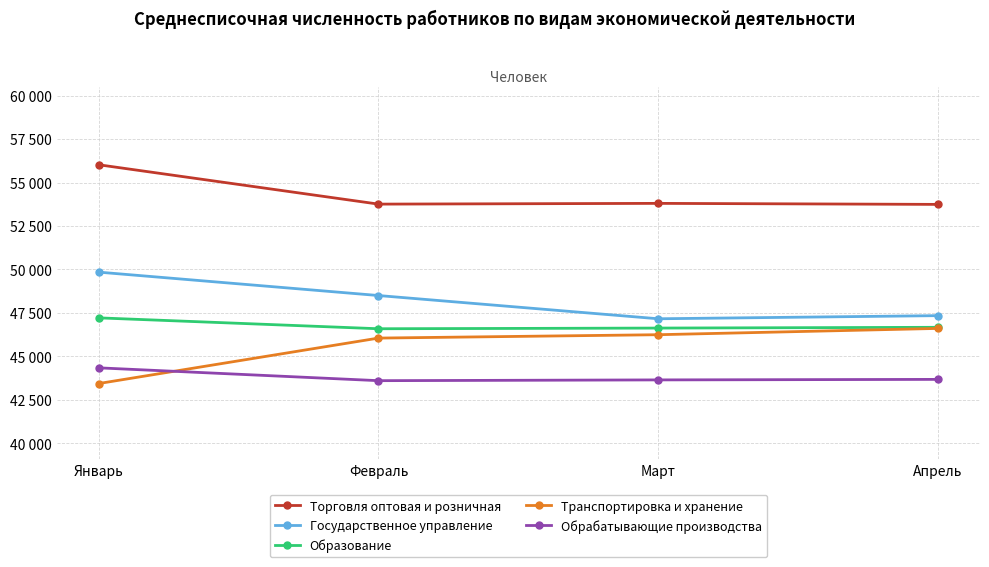

Is this an area chart (filled region under the line)?

No